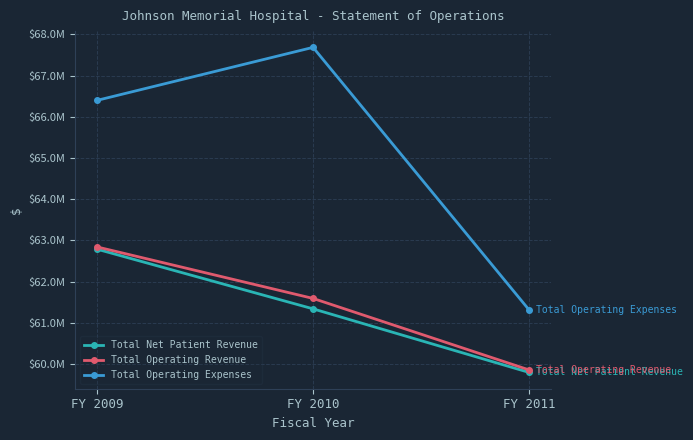

Which series has the widest spread of values?

Total Operating Expenses